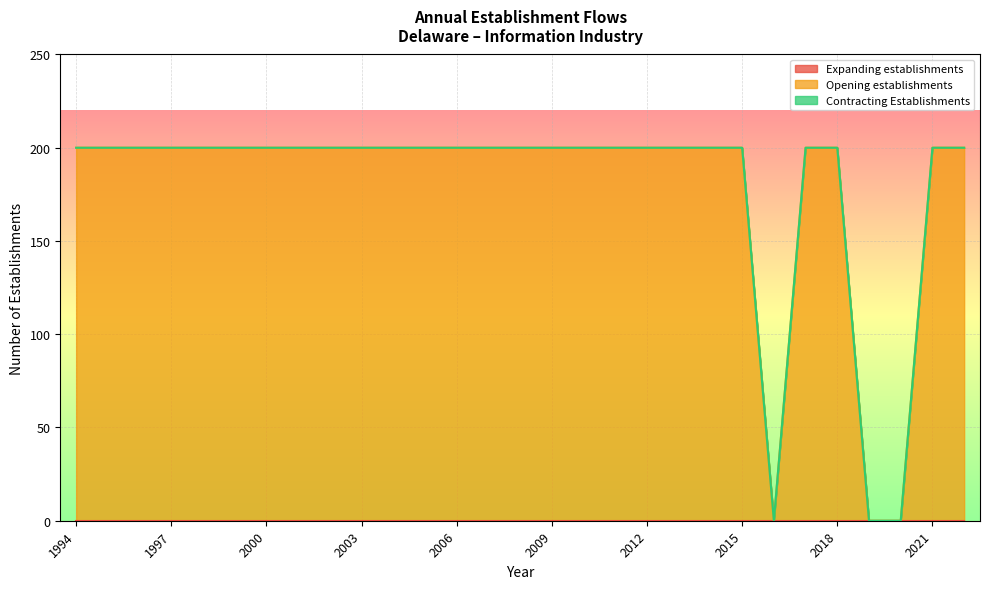

Does the chart display data point markers on the line(s)?

No